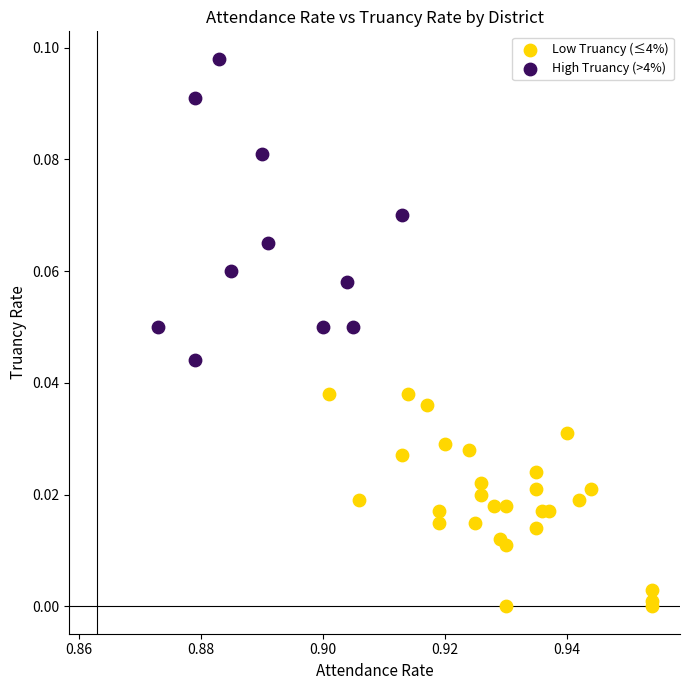

What are all the series names shown in the legend?

Low Truancy (≤4%), High Truancy (>4%)